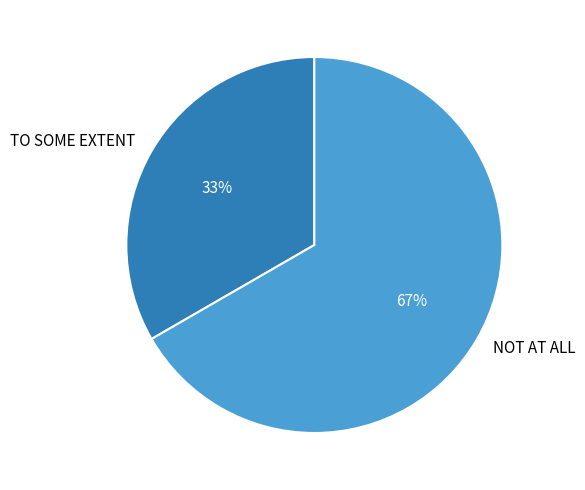

Which category accounts for the majority?

NOT AT ALL